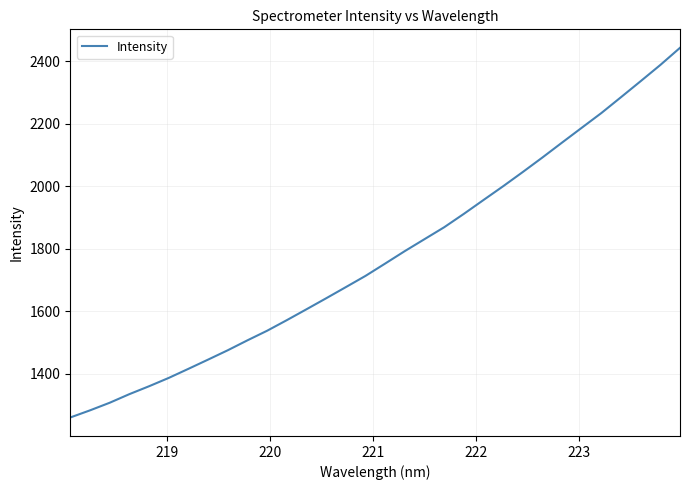

What is the smallest value displayed?

1260.2